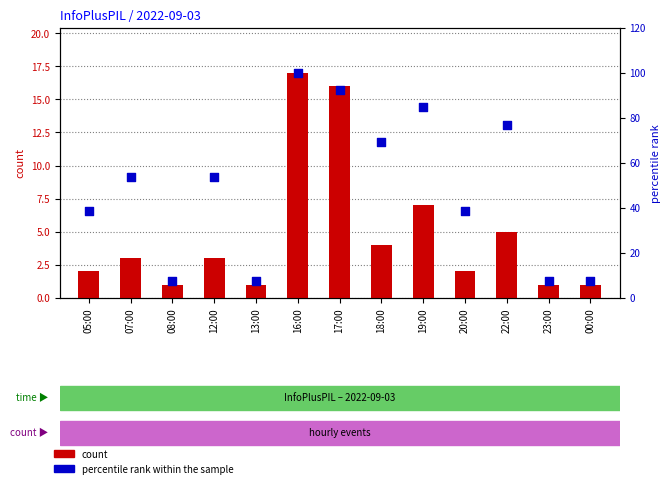

At which category is the sum across all series the highest?

16:00